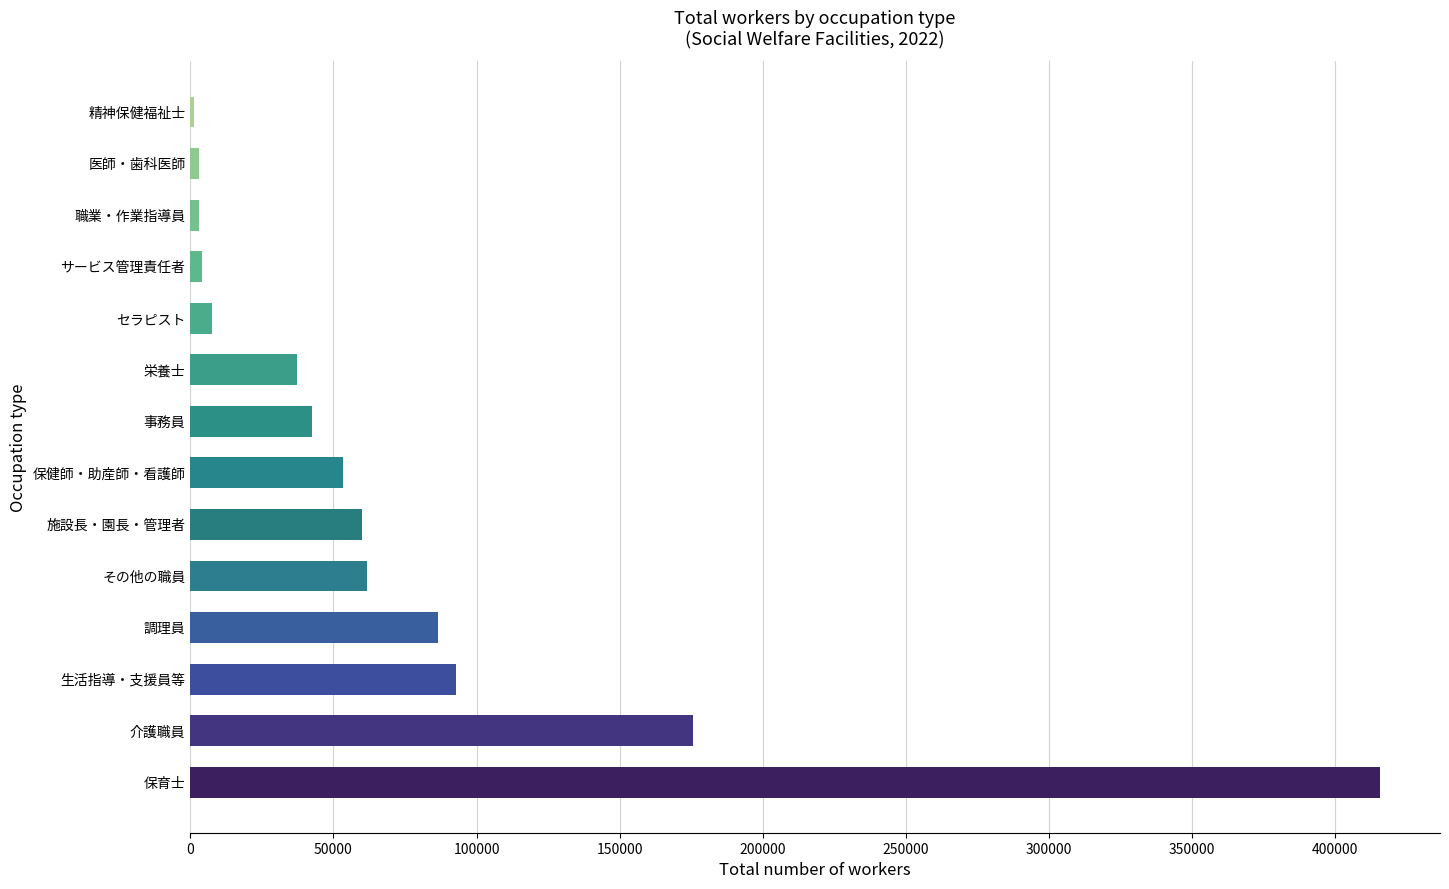

What is the change in value from その他の職員 to 事務員?

-18975